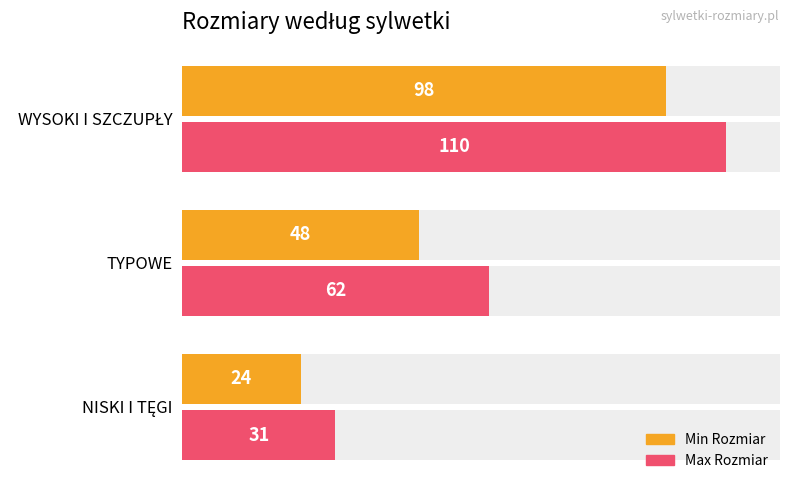

How many groups of bars are there?

3